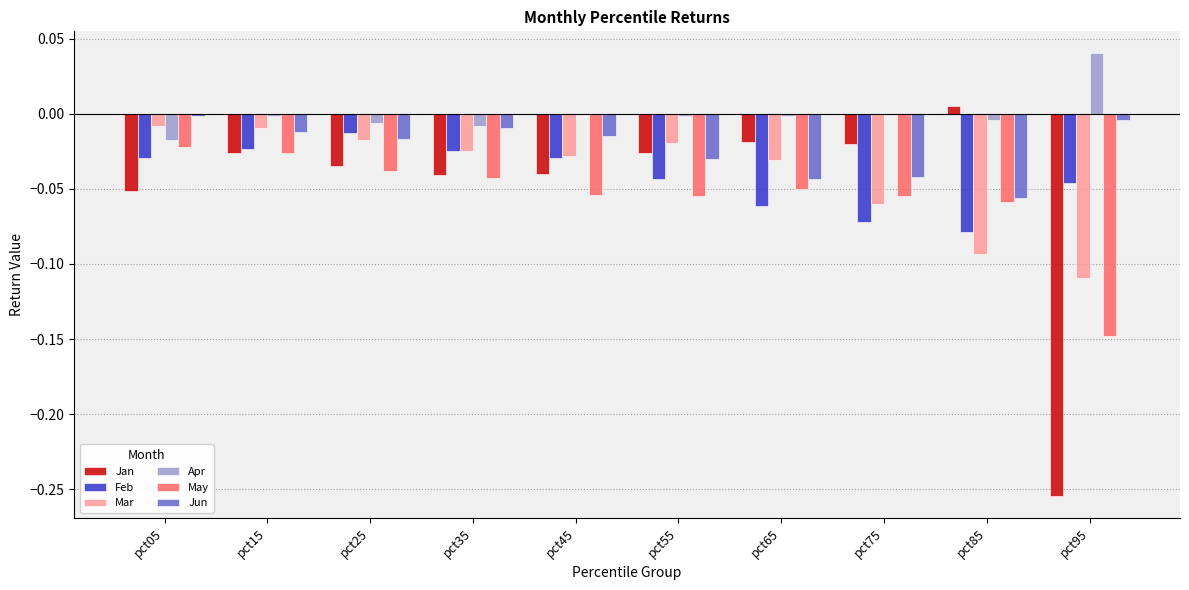

Is the value of Mar at pct05 greater than the value of Jun at pct05?

No